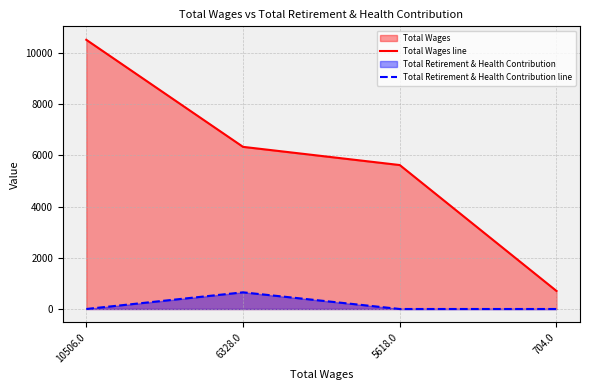

True or false: Total Wages line and Total Retirement & Health Contribution line intersect in this chart.

False